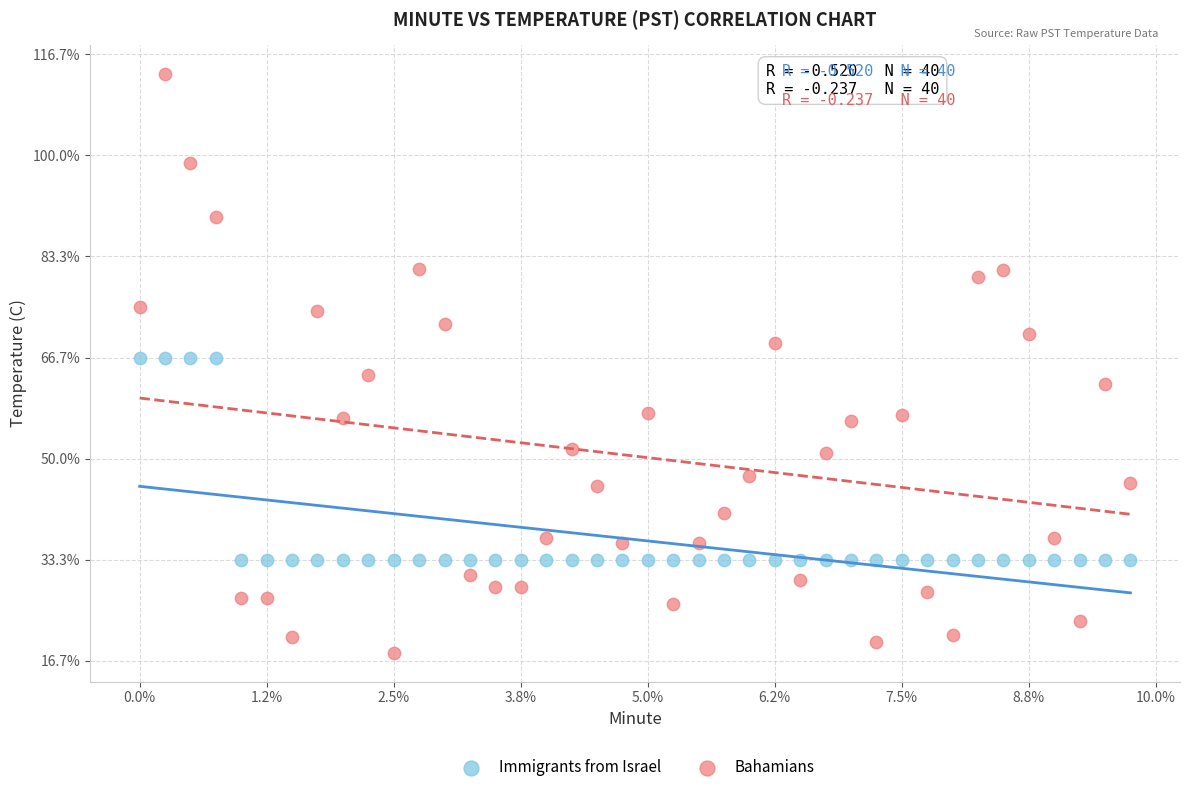

What are all the series names shown in the legend?

Immigrants from Israel, Bahamians